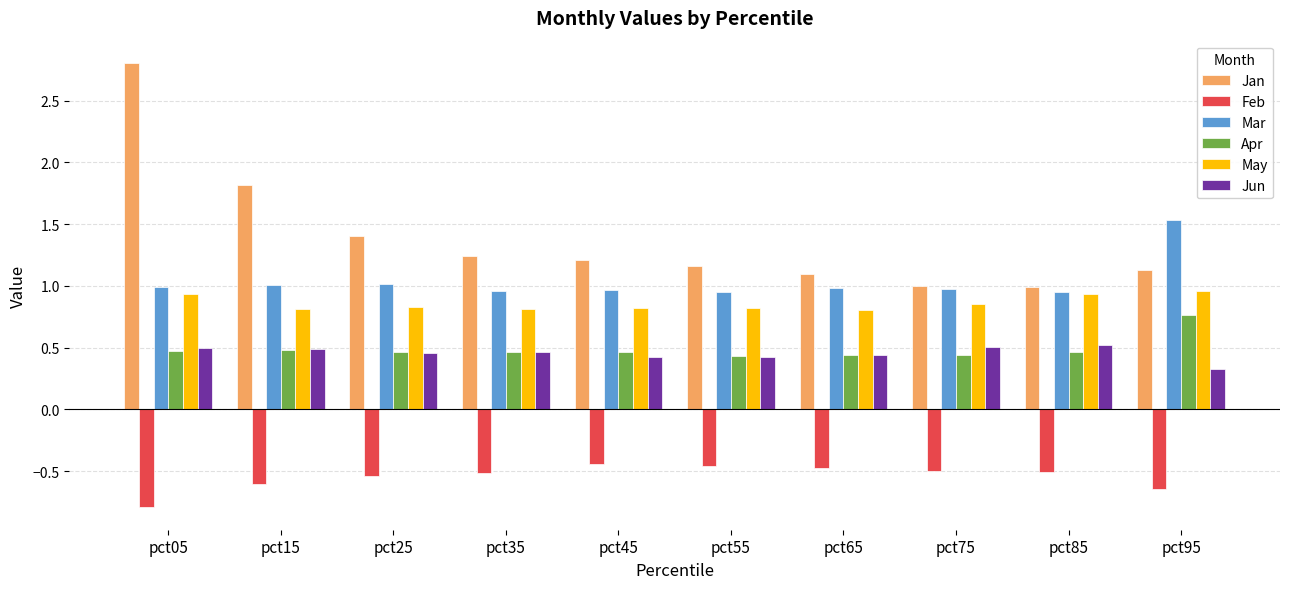

At which category is the sum across all series the highest?

pct05